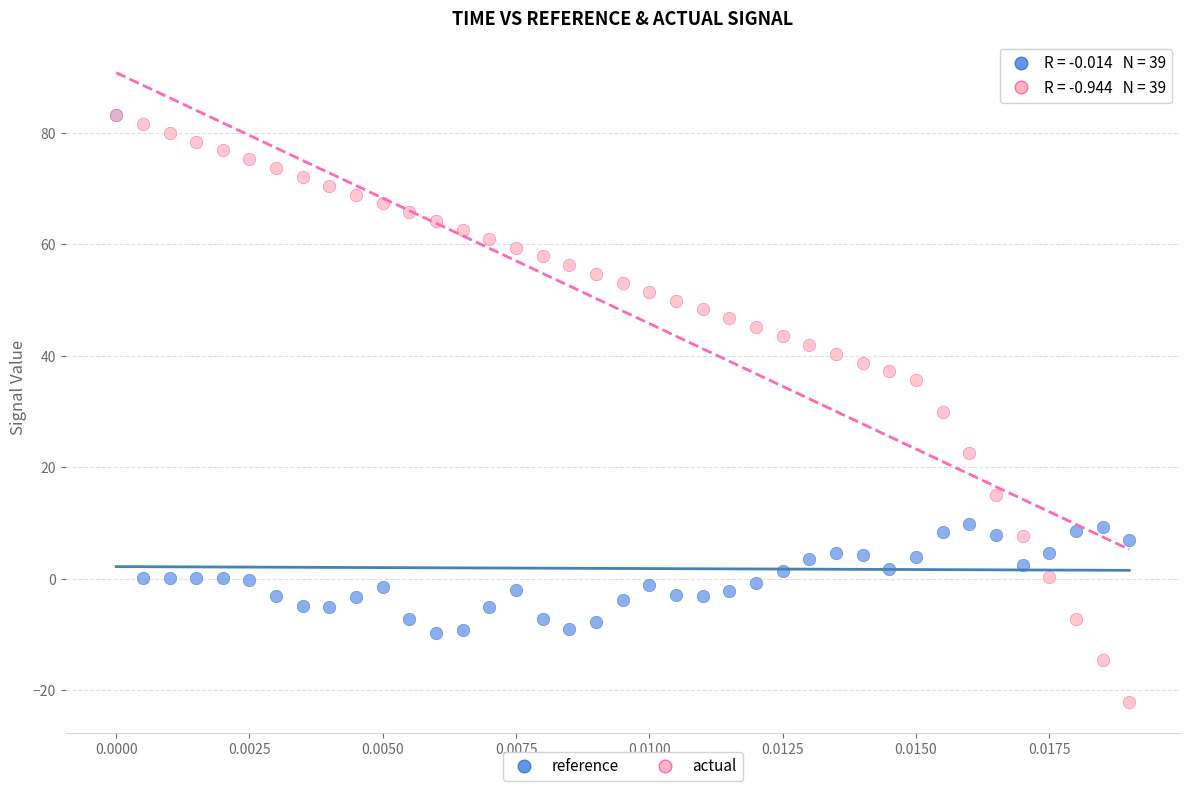

Which series contains the lowest Y value?

actual